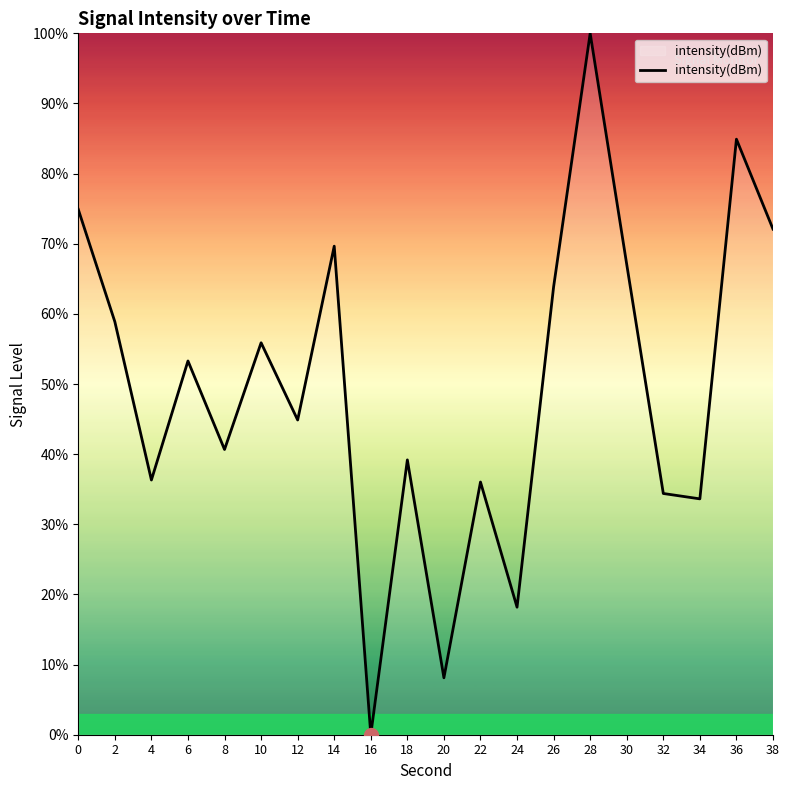

Which category has the lowest value across all series?

16